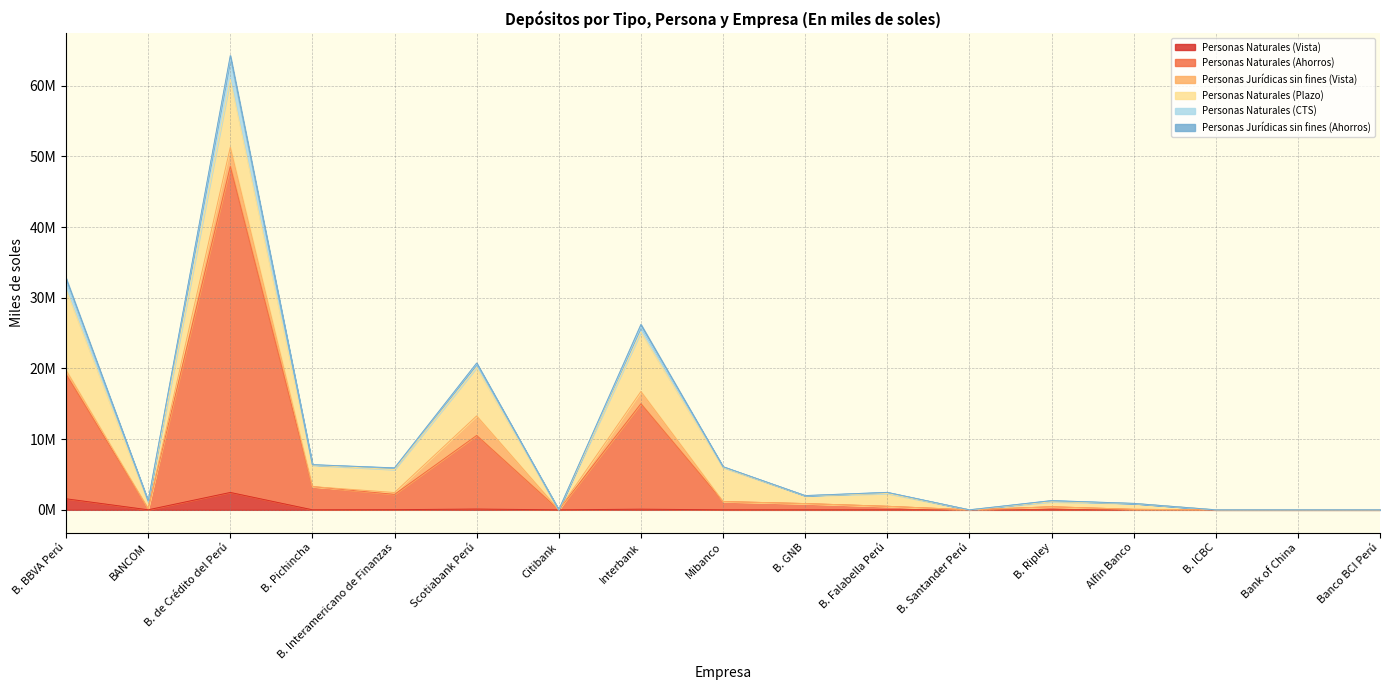

True or false: Personas Naturales (CTS) and Personas Naturales (Ahorros) cross at least once.

False